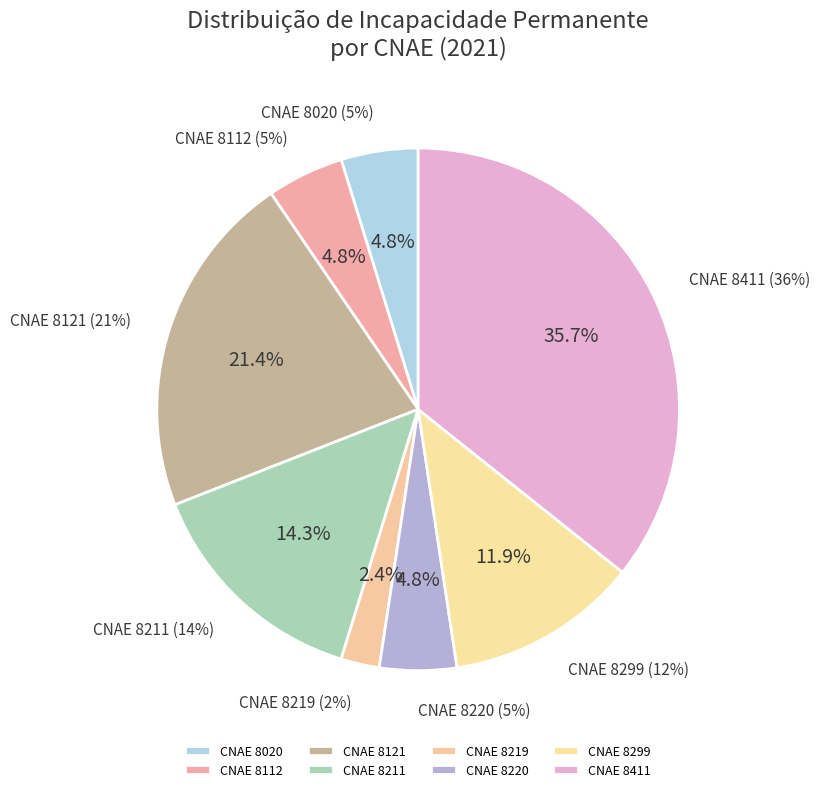

Which category has the biggest portion of the pie?

8411